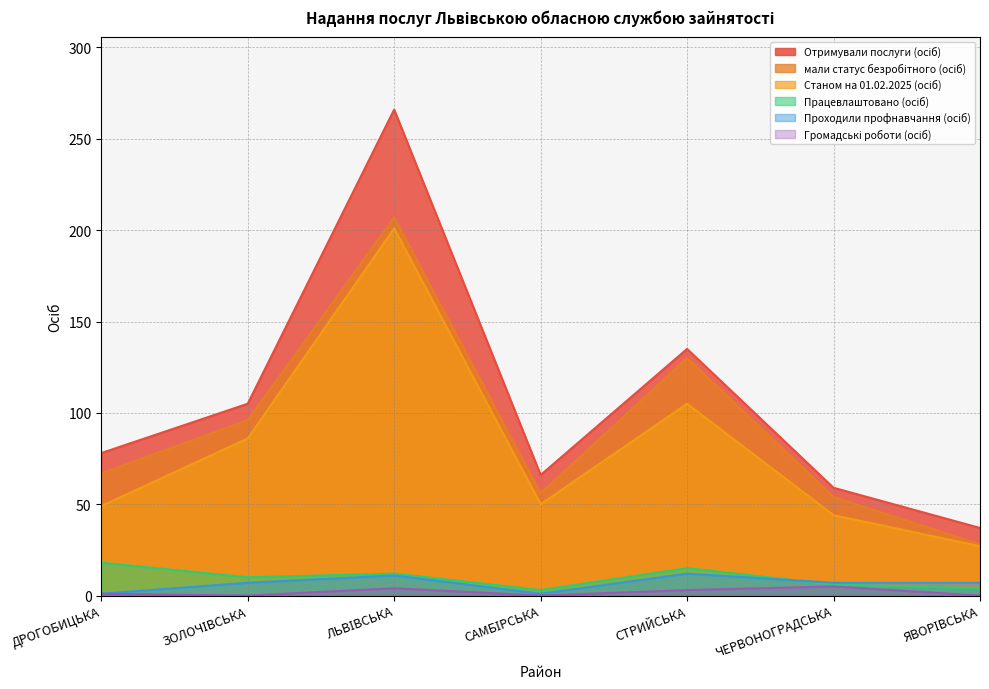

Rank the categories by Отримували послуги (осіб) value from highest to lowest.

ЛЬВІВСЬКА, СТРИЙСЬКА, ЗОЛОЧІВСЬКА, ДРОГОБИЦЬКА, САМБІРСЬКА, ЧЕРВОНОГРАДСЬКА, ЯВОРІВСЬКА